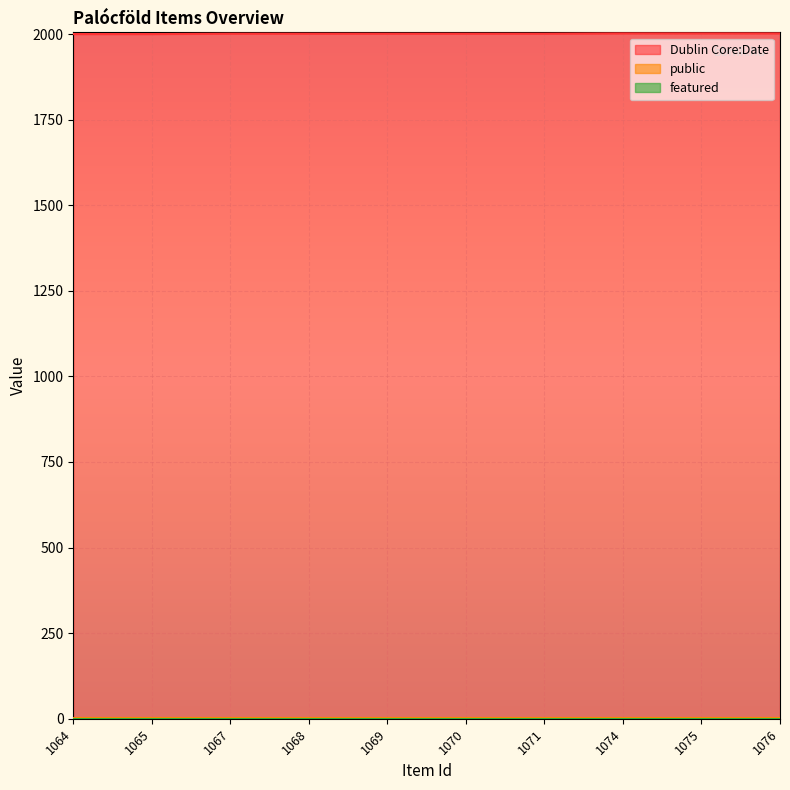

Is the value of public at 1074 greater than the value of featured at 1068?

Yes